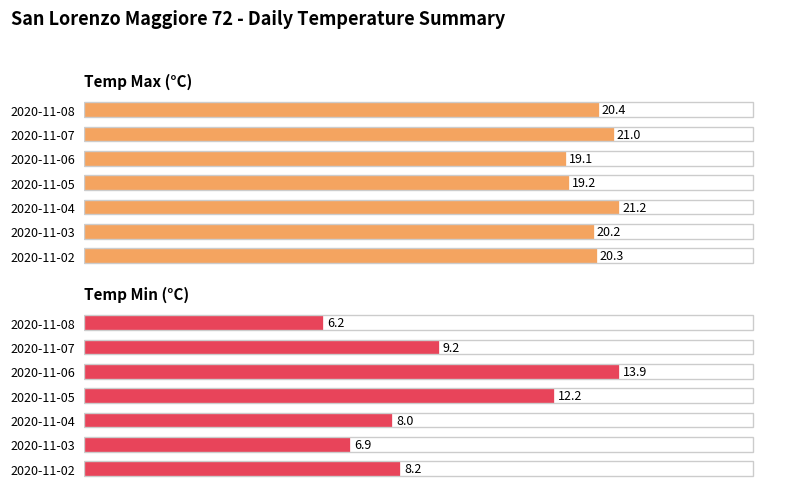

What is the difference between the highest and lowest values at 2020-11-07?

11.8